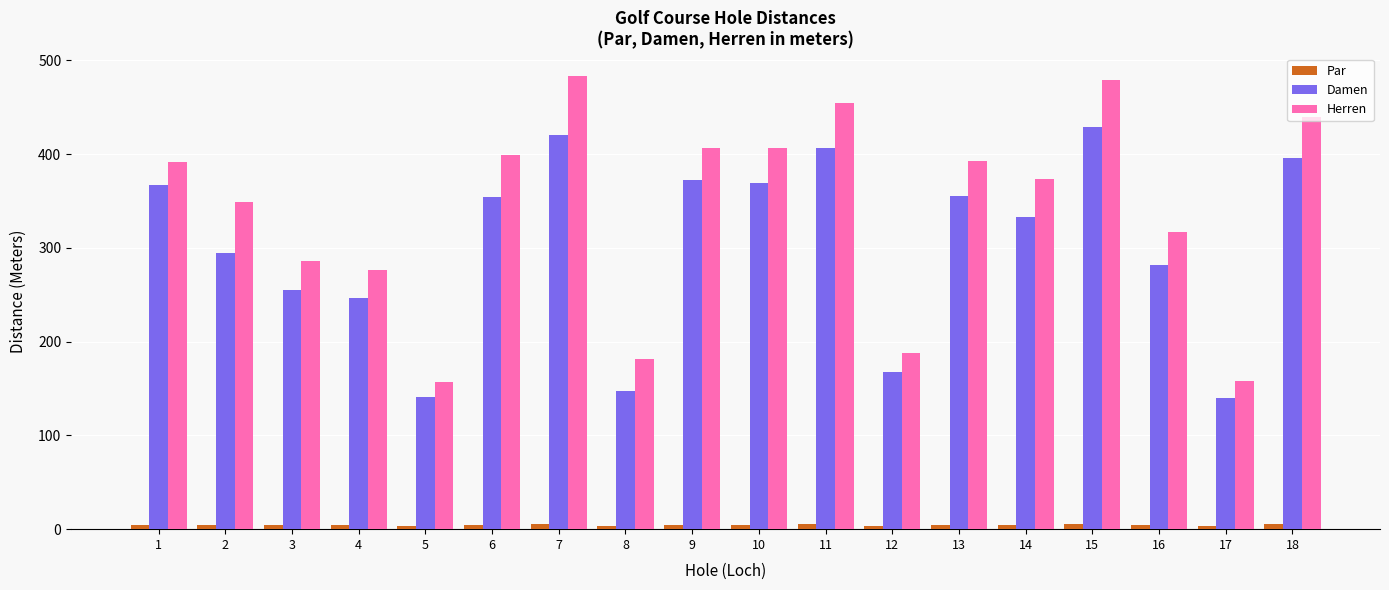

What is the greatest value displayed?

483